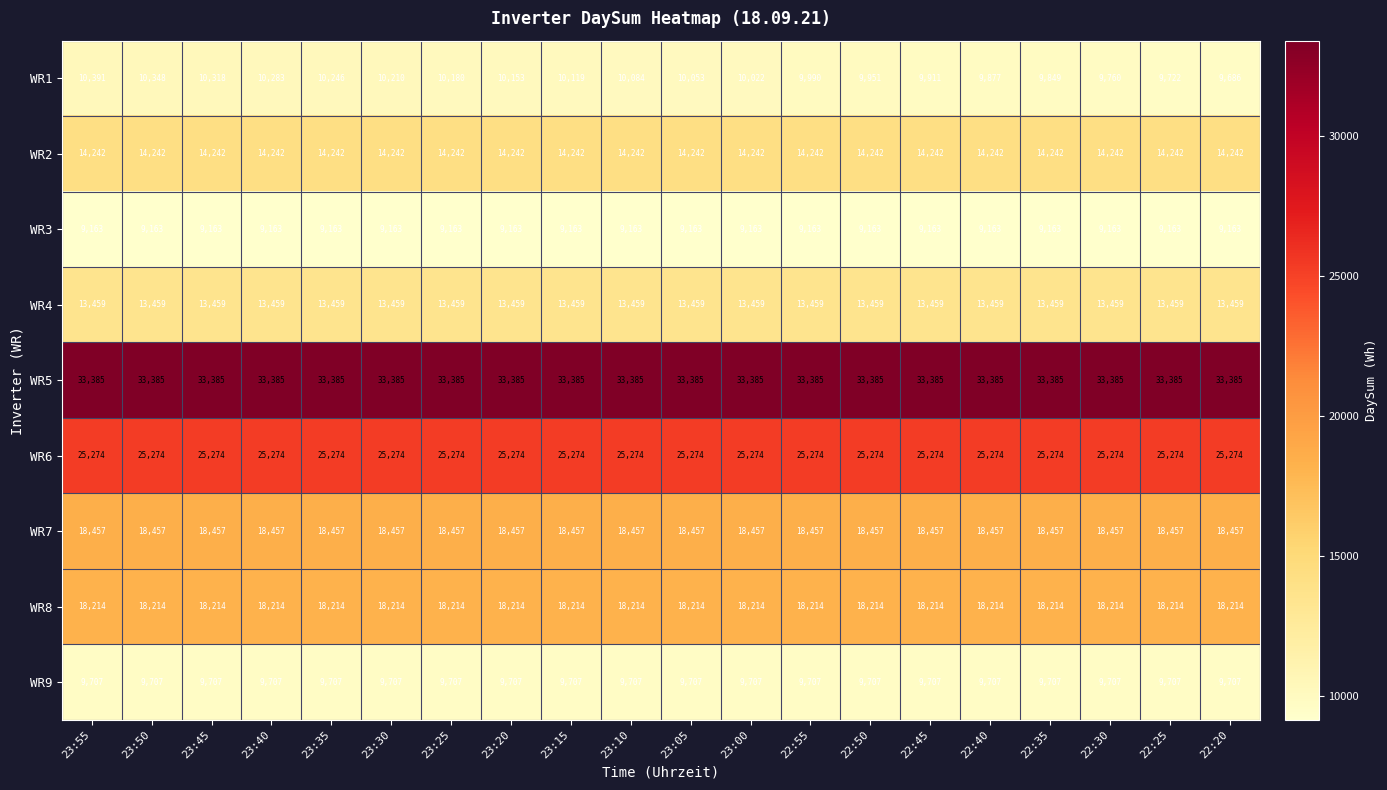

What is the sum of the WR6 values at 22:25 and 23:45?

50548